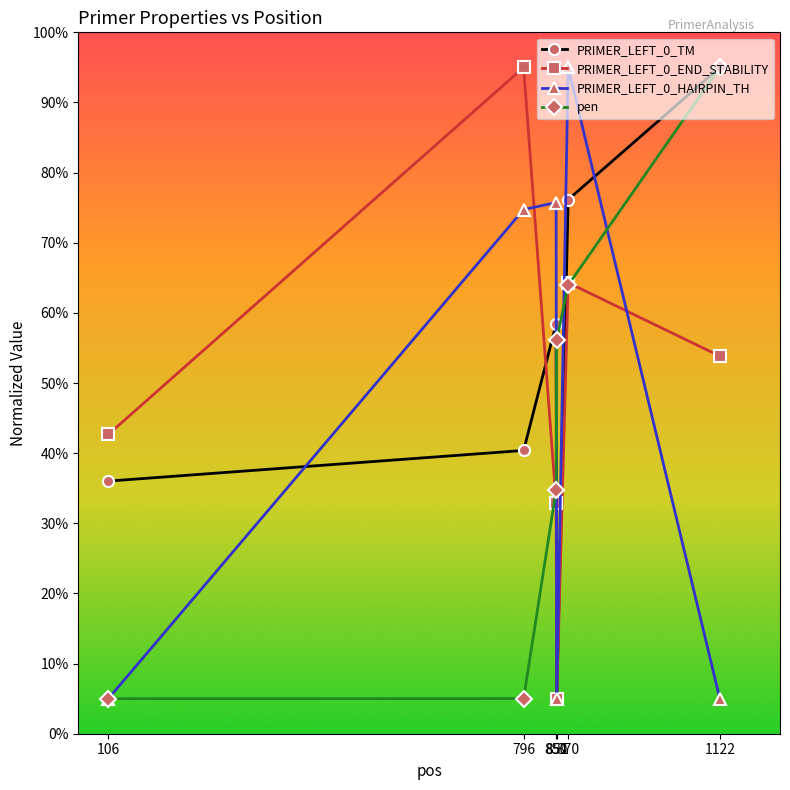

Between which two adjacent categories do pen and PRIMER_LEFT_0_END_STABILITY first intersect?

796 and 850